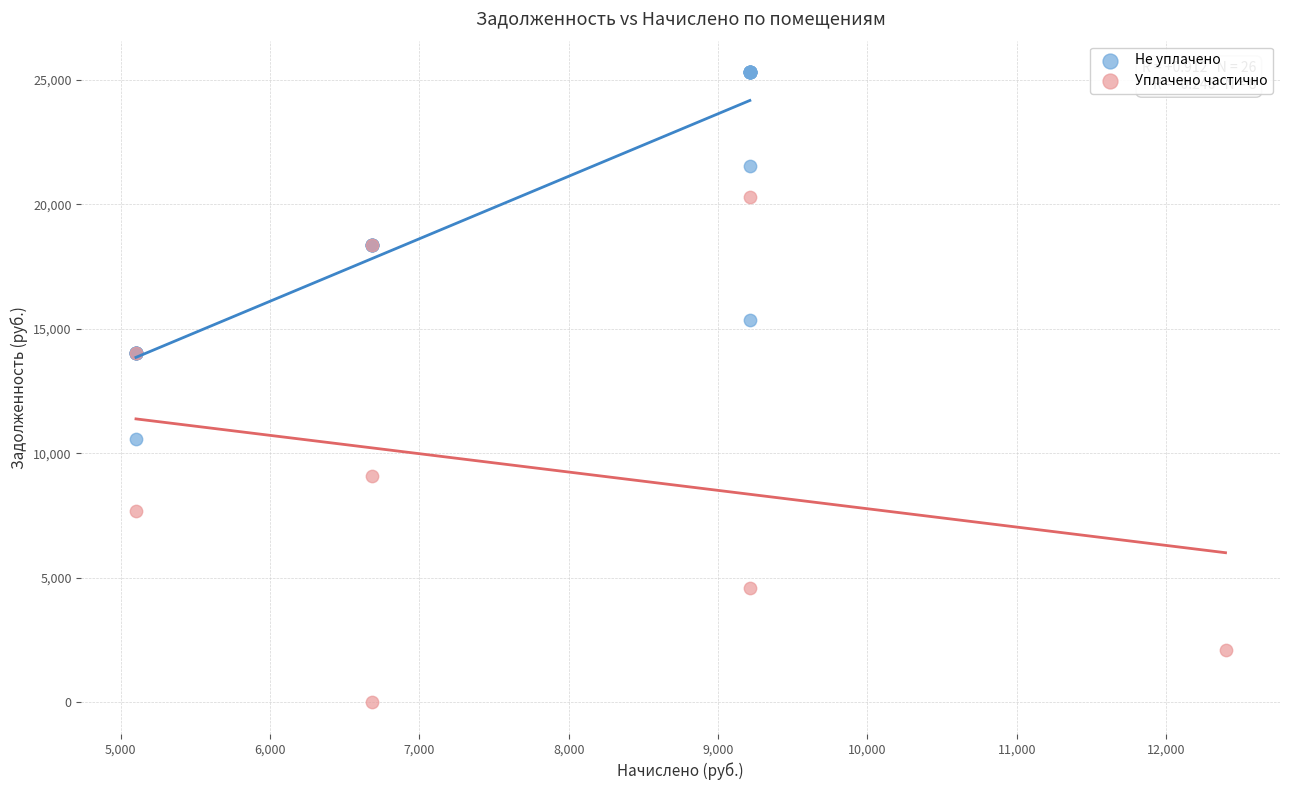

Which series contains the highest Y value?

Не уплачено